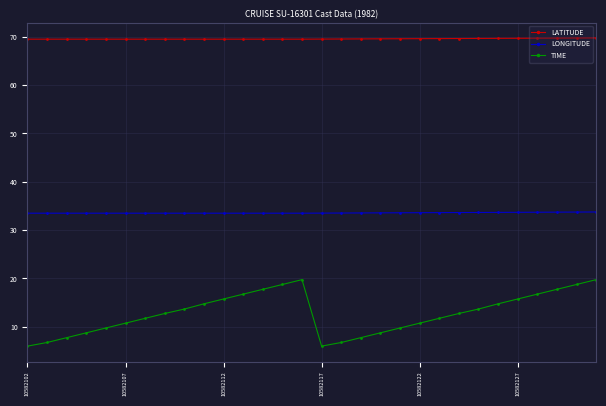

Which series has the largest total across all categories?

LATITUDE